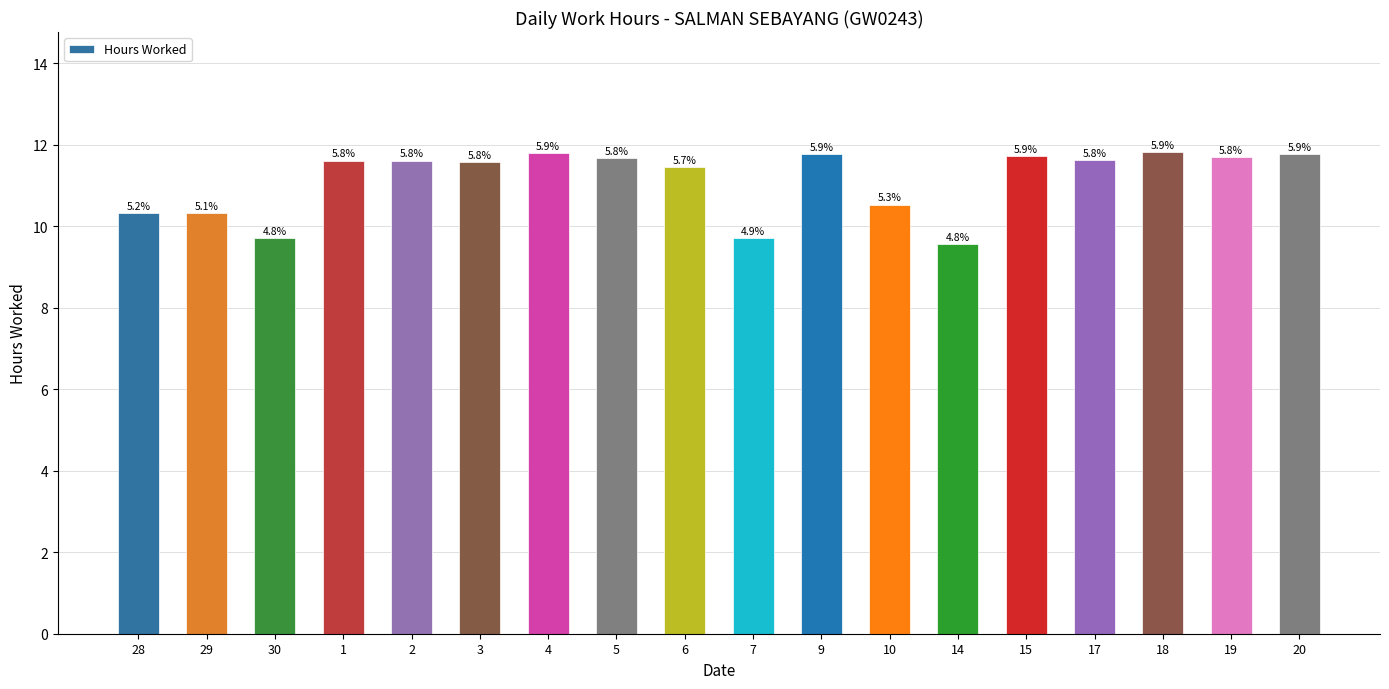

How many bars are there in total?

18